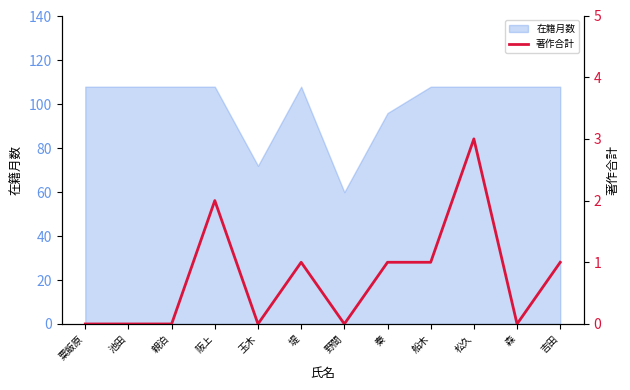

The chart shows a value of 3 at 阪上. True or false?

False